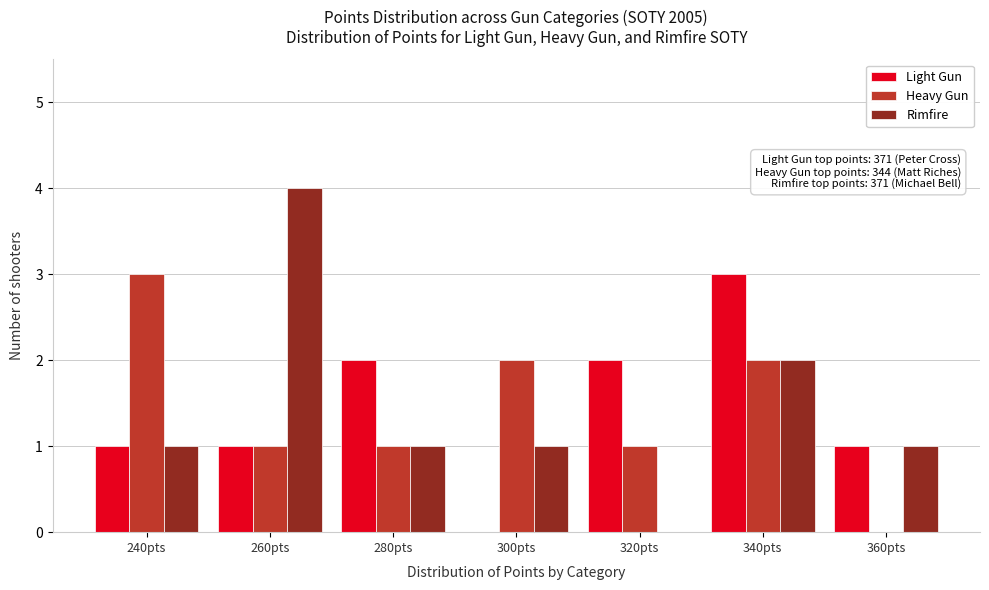

Reading left to right, extract all data points from this chart.

Light Gun: 240pts=1	260pts=1	280pts=2	300pts=0	320pts=2	340pts=3	360pts=1
Heavy Gun: 240pts=3	260pts=1	280pts=1	300pts=2	320pts=1	340pts=2	360pts=0
Rimfire: 240pts=1	260pts=4	280pts=1	300pts=1	320pts=0	340pts=2	360pts=1